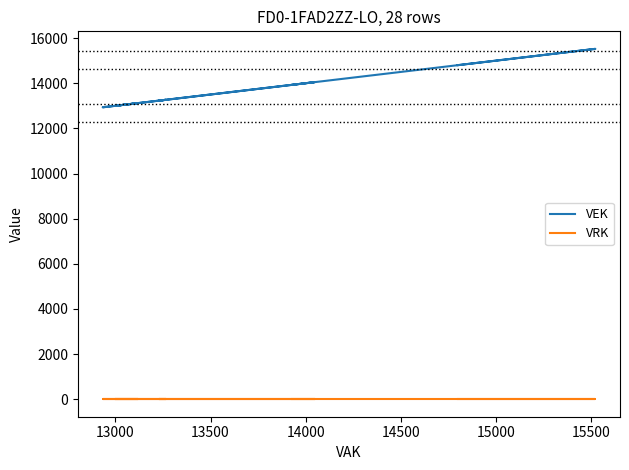

What are all the series names shown in the legend?

VEK, VRK